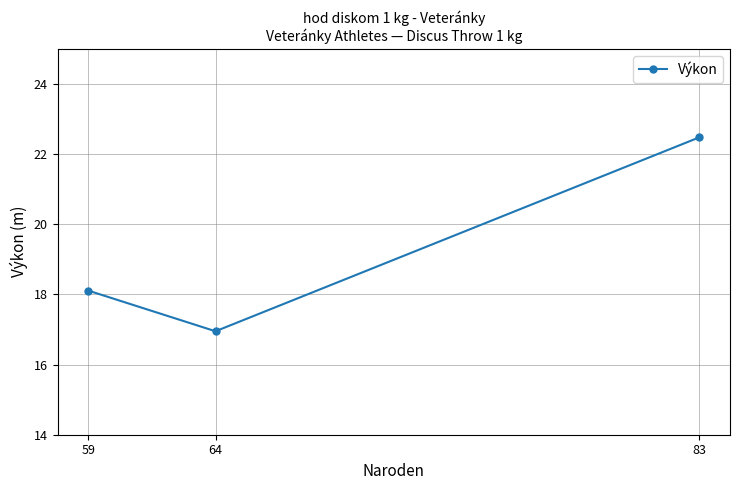

List the labels in order of value, smallest first.

64, 59, 83